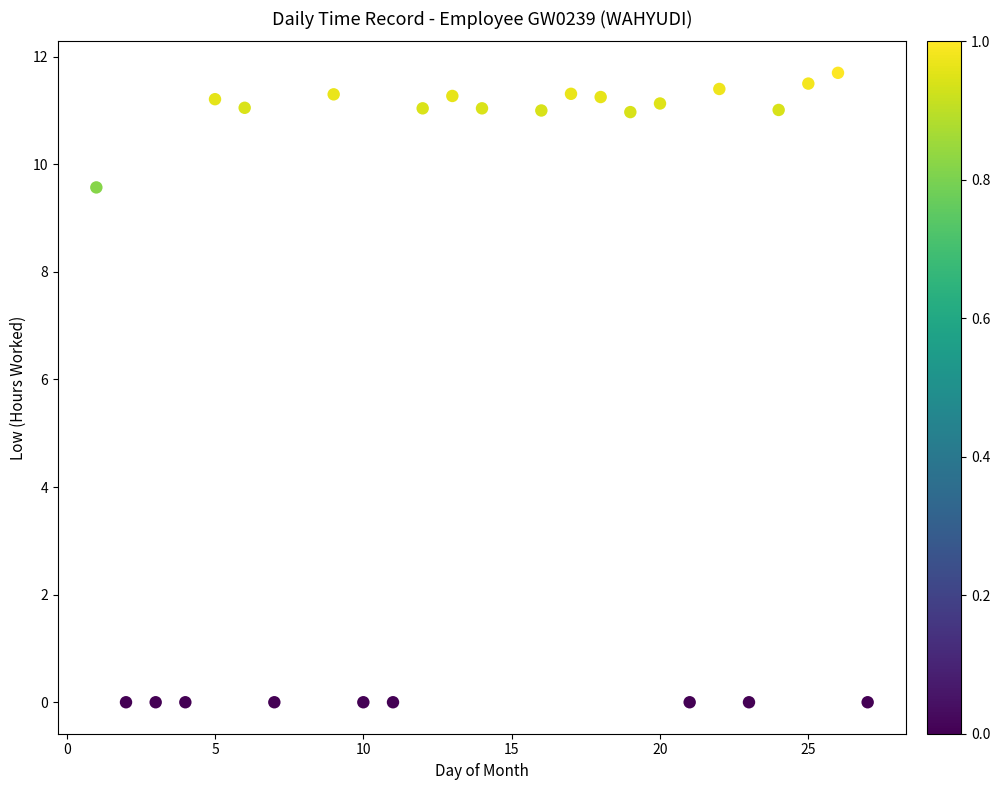

What Y value in the scatter plot is closest to 5?

9.6